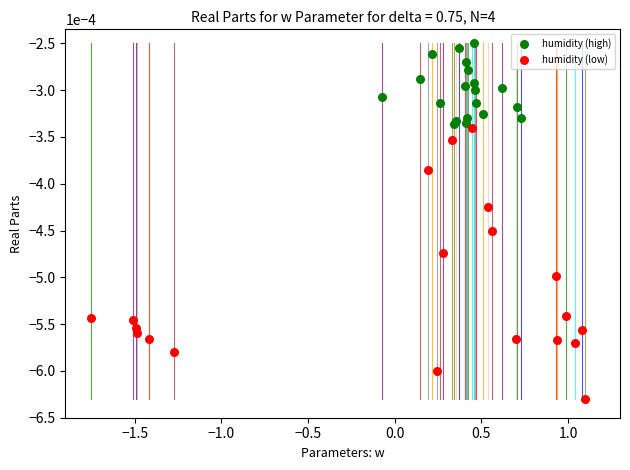

Which series contains the highest Y value?

humidity (high)